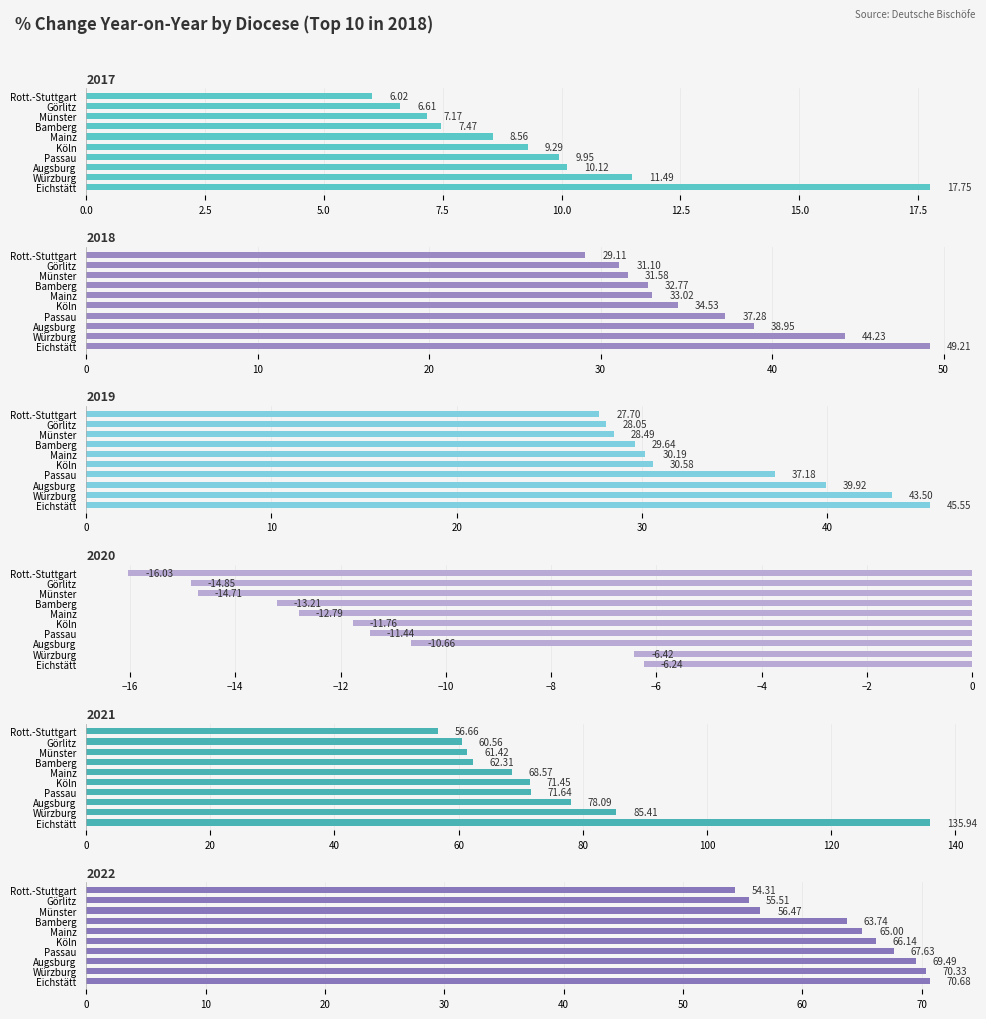

Which category has the lowest value in the 2018 series?

Rott.-Stuttgart